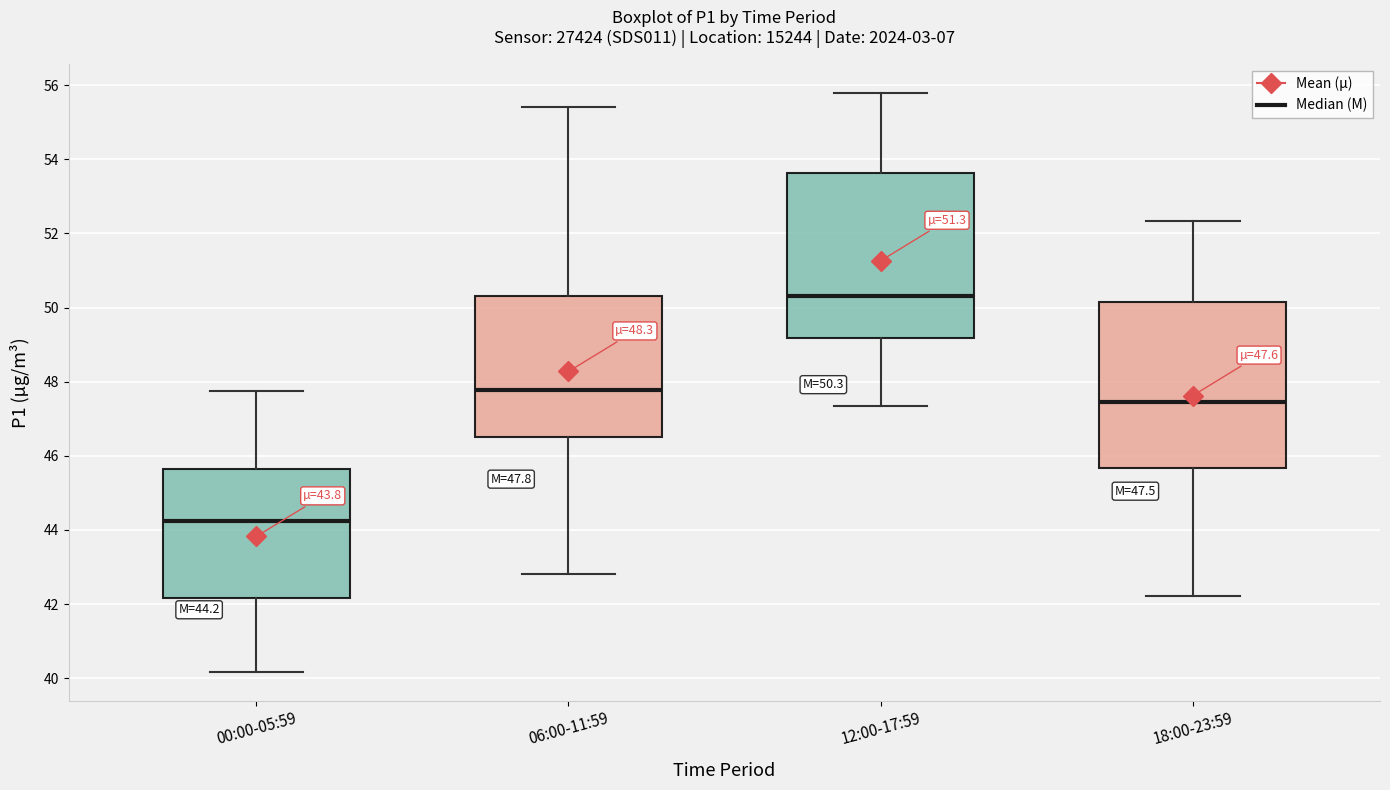

Which box's median line is the lowest?

00:00-05:59